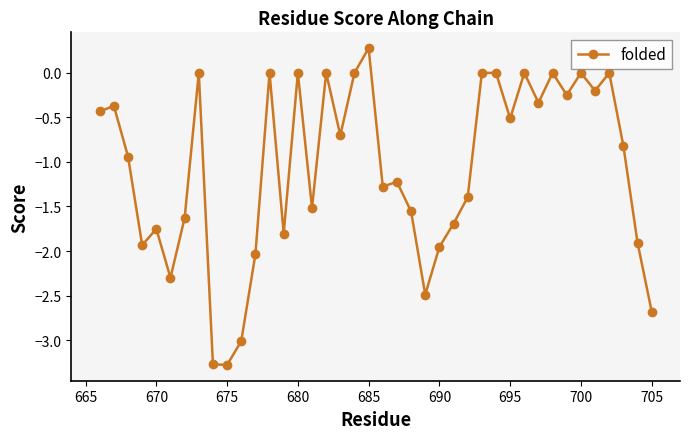

True or false: the data has more than 1 interior local peaks.

True